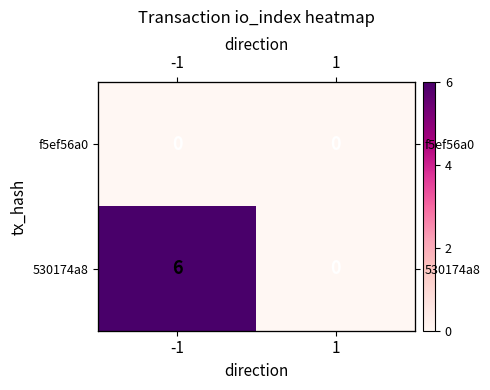

How many positive values does the 530174a8 series have?

1